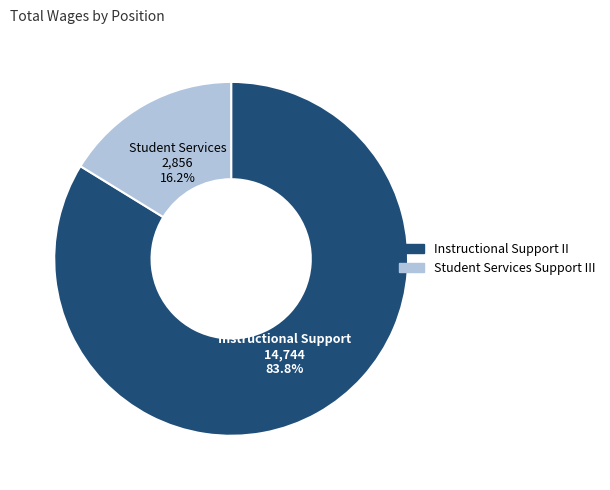

What is the ratio of the value at Student Services Support III to the value at Instructional Support II?

0.2